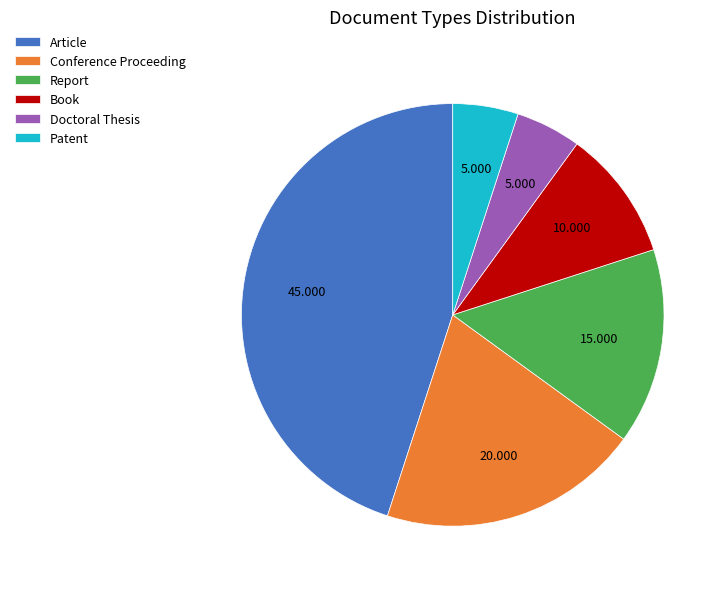

Which has a higher value, Conference Proceeding or Article?

Article